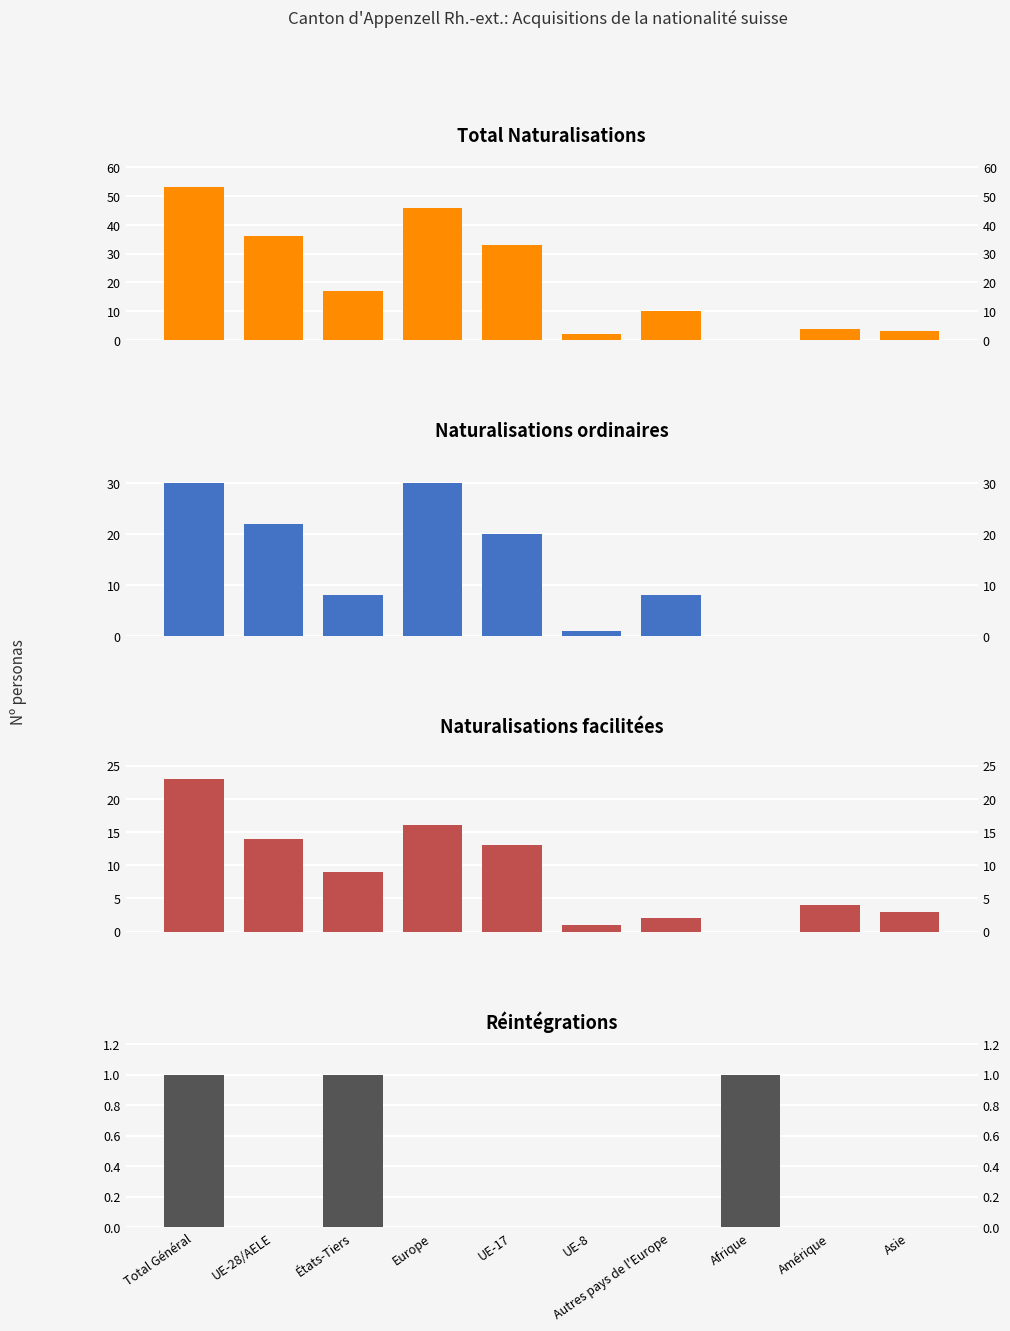

Rank the categories by Naturalisations facilitées value from lowest to highest.

Afrique, UE-8, Autres pays de l'Europe, Asie, Amérique, États-Tiers, UE-17, UE-28/AELE, Europe, Total Général